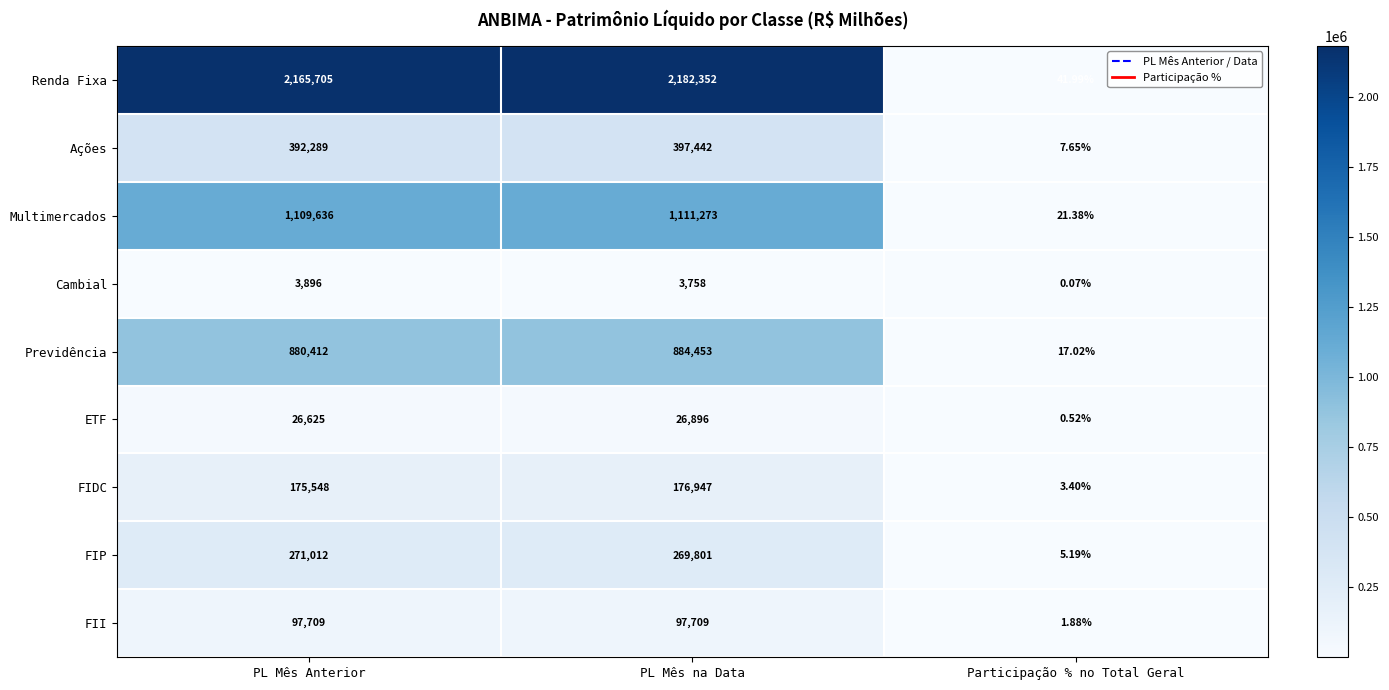

Between PL Mês Anterior and Participação % no Total Geral, which series saw the biggest shift?

Renda Fixa